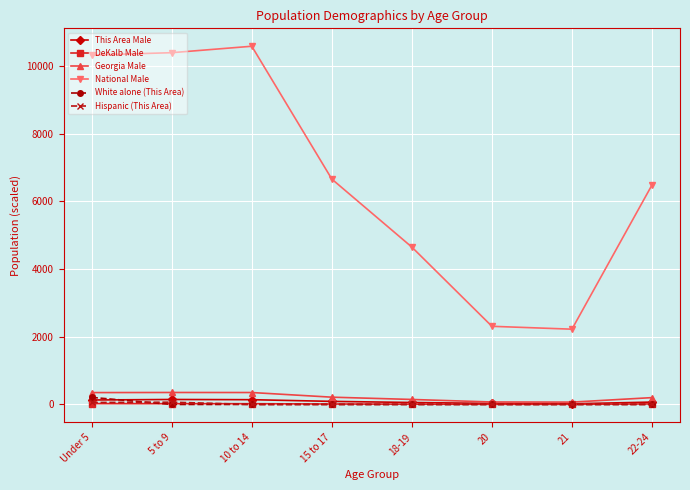

In National Male, how many points are lower than both neighbors (excluding endpoints)?

1